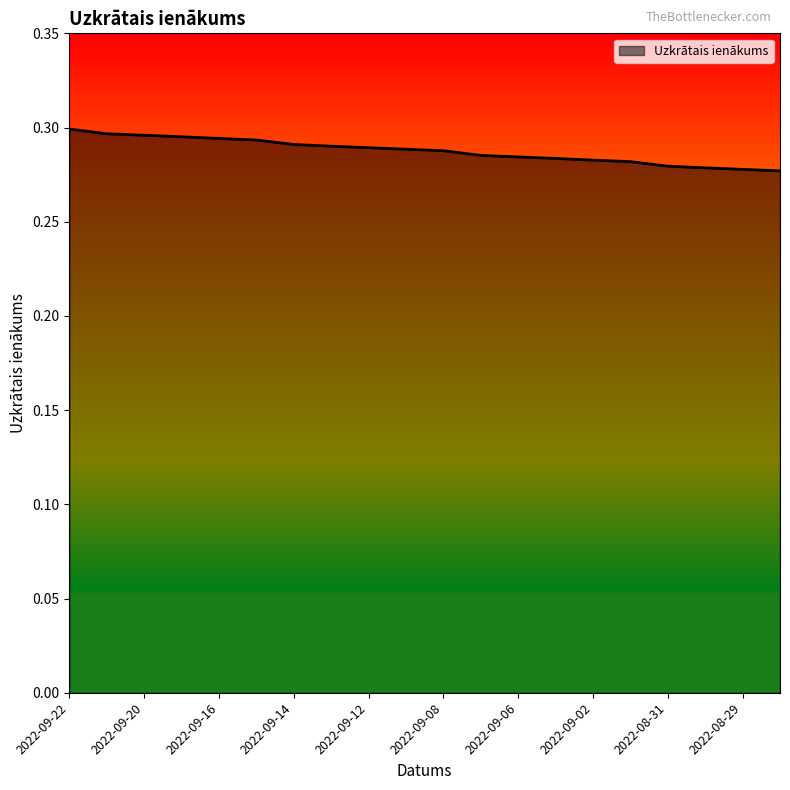

How many lines are shown in the chart?

1